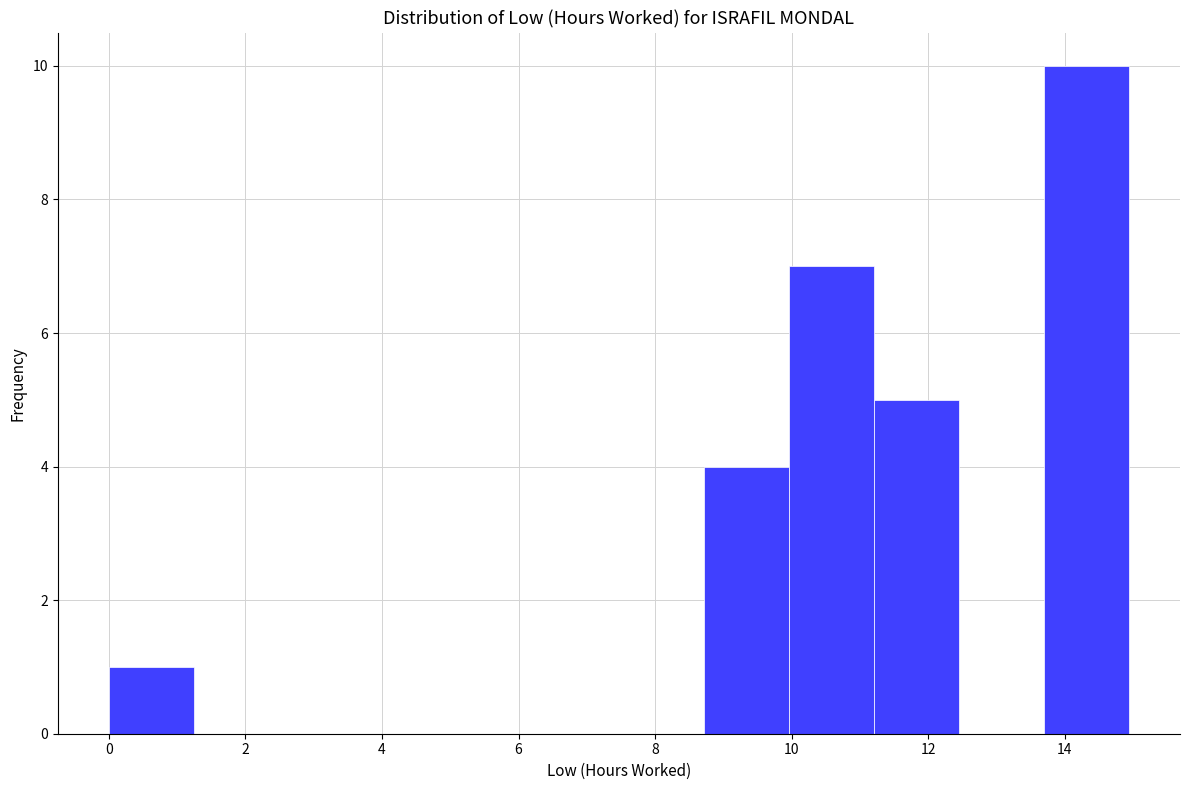

Which range on the x-axis has the tallest bar?

13.6 to 15.0